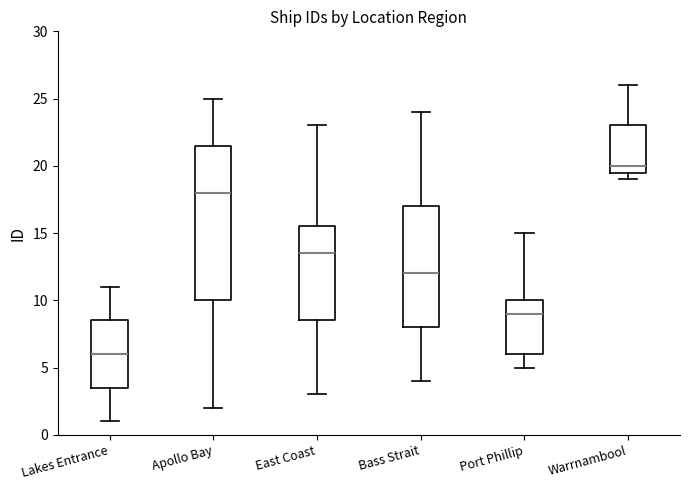

Which box's median line is the highest?

Warrnambool